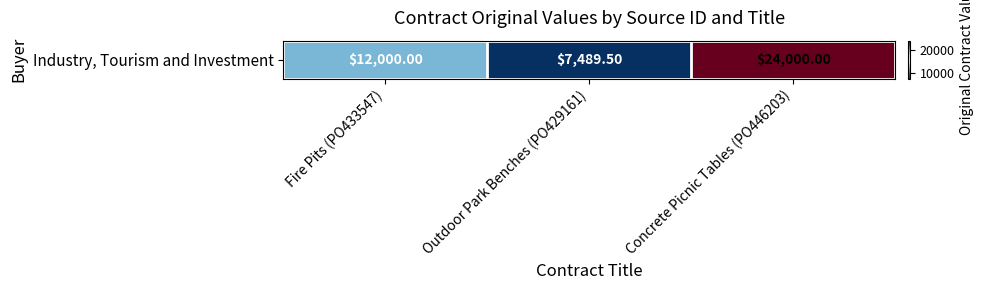

How many data points are above 12000?

1